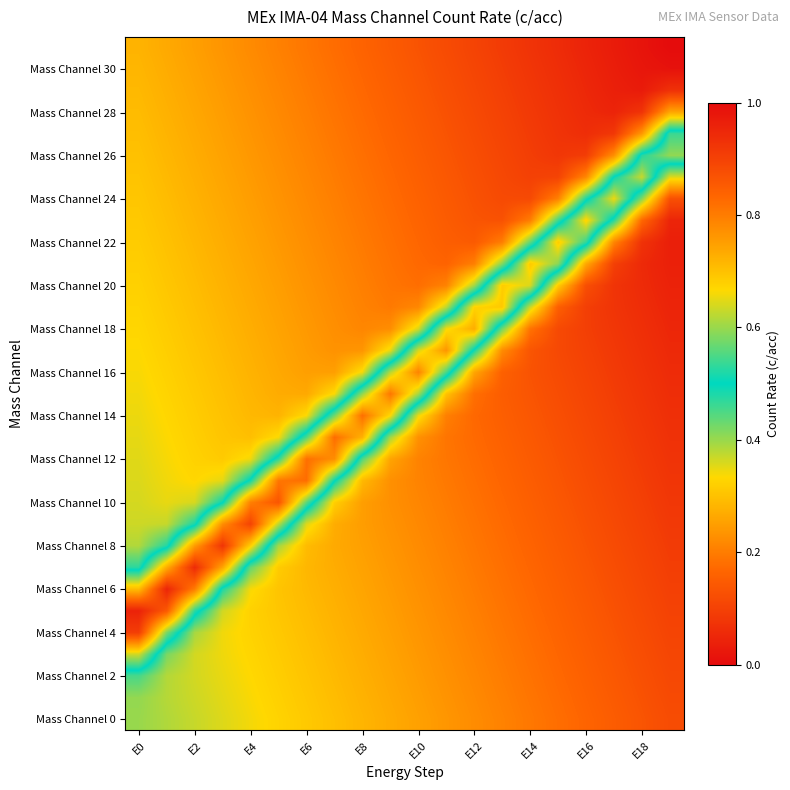

What is the greatest value displayed?

1.0